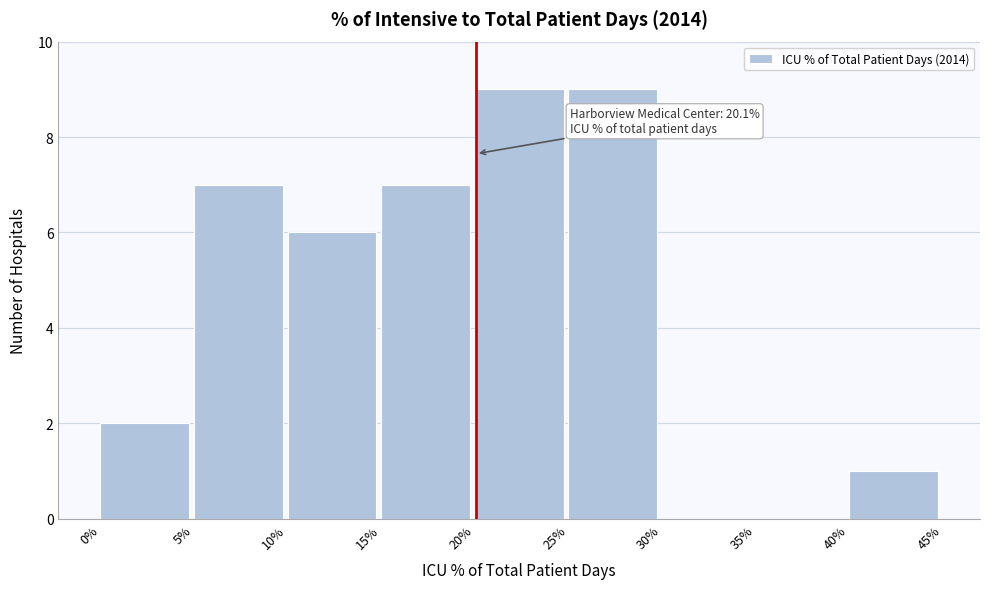

Reading left to right, transcribe all the data shown in this chart.

0%=2	5%=7	10%=6	15%=7	20%=9	25%=9	30%=0	35%=0	40%=1